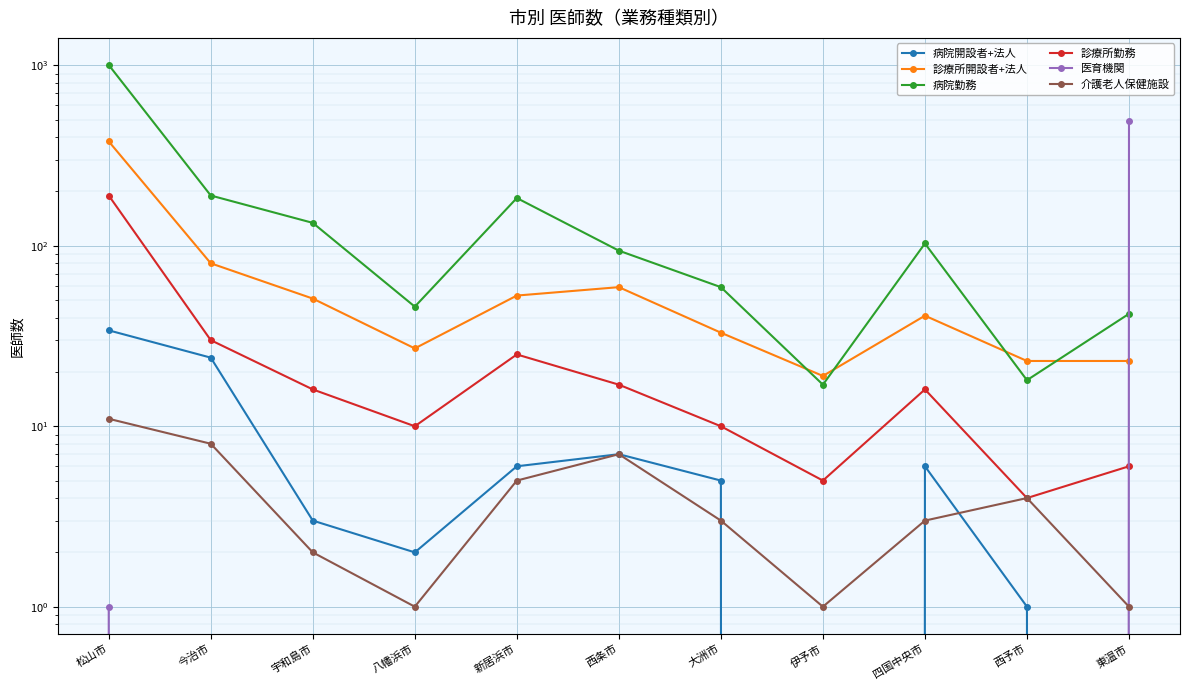

Count the number of data series in this chart.

6